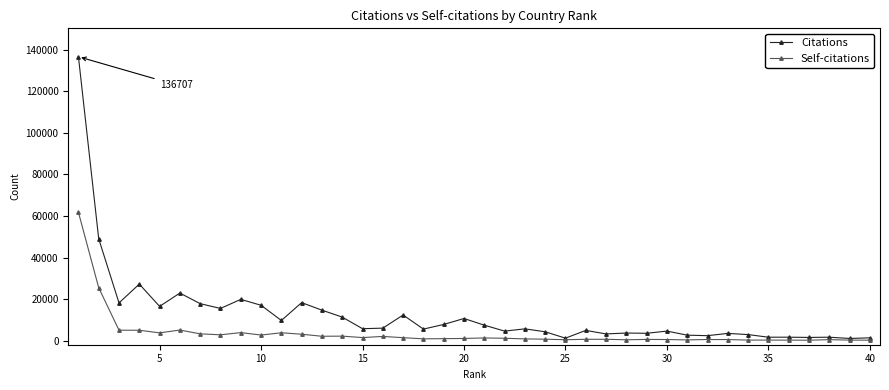

List the series in order of their peak value, lowest first.

Self-citations, Citations